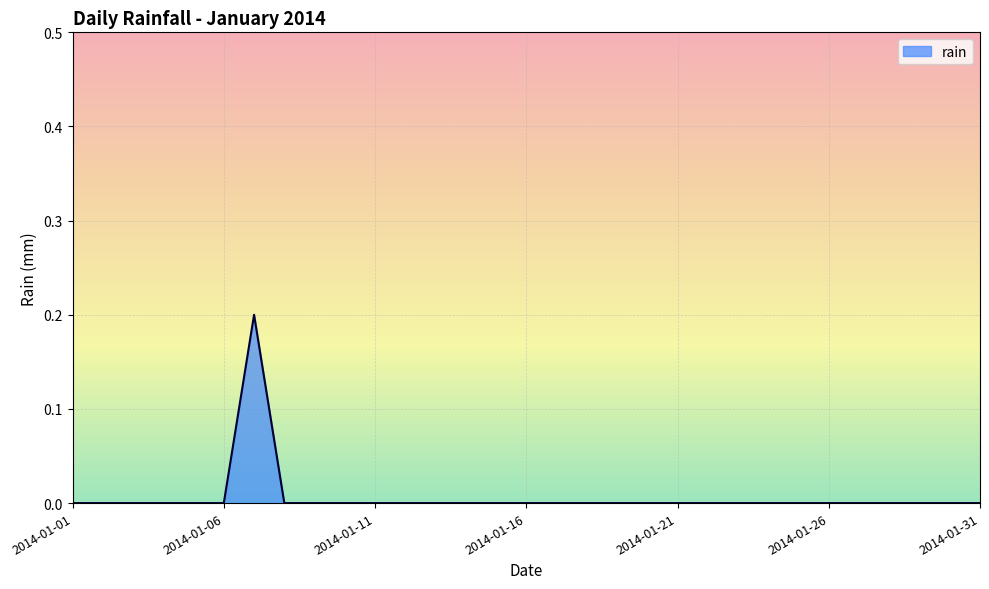

Does the chart display data point markers on the line(s)?

No